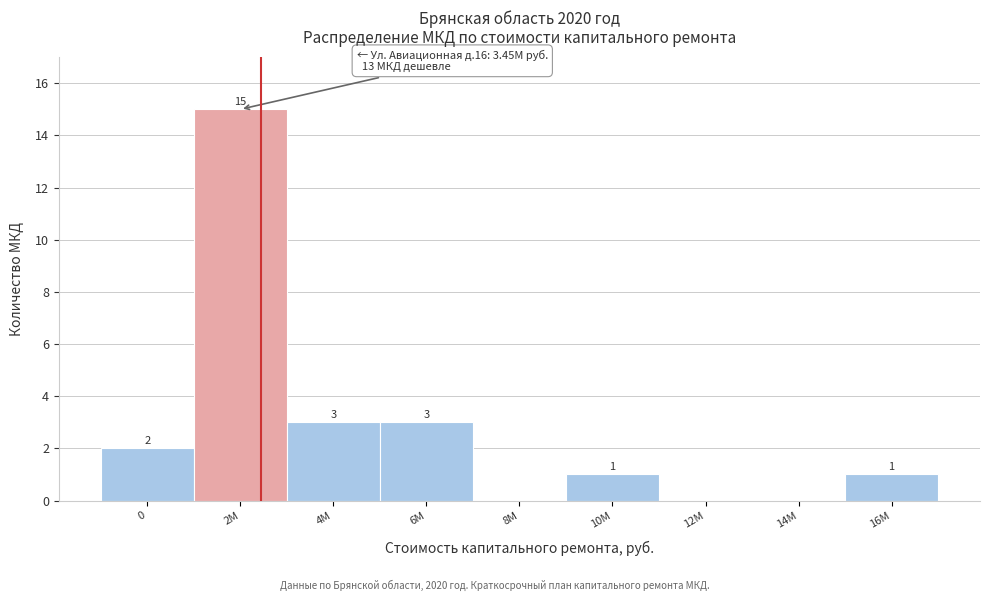

Reading right to left, transcribe all the data shown in this chart.

16M=1	14M=0	12M=0	10M=1	8M=0	6M=3	4M=3	2M=15	0=2